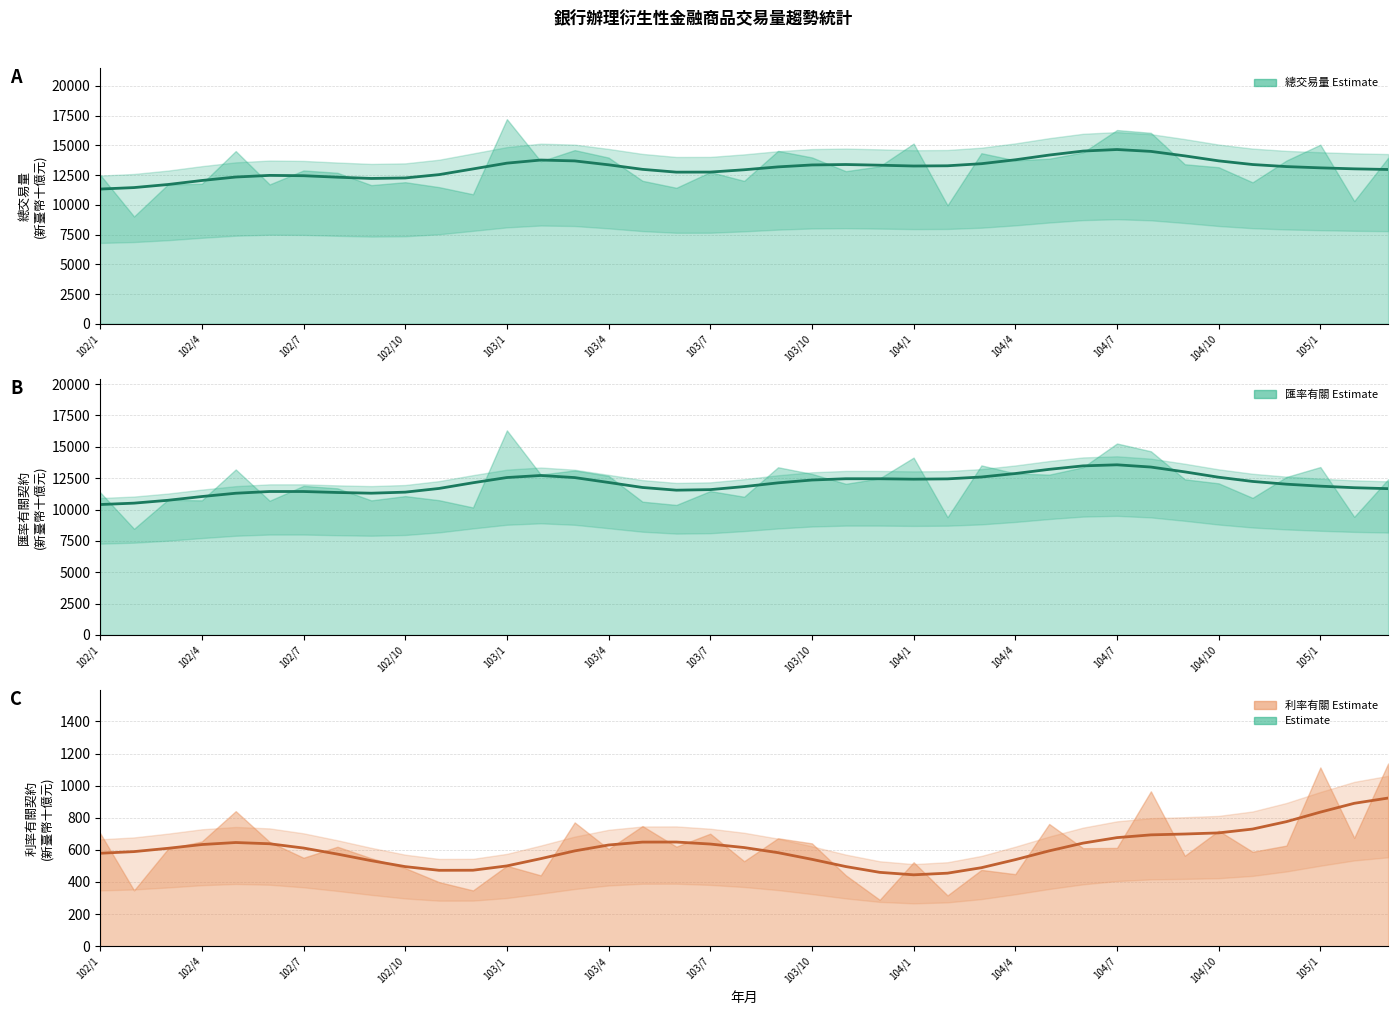

At how many categories does at least one series exceed 10879?

39